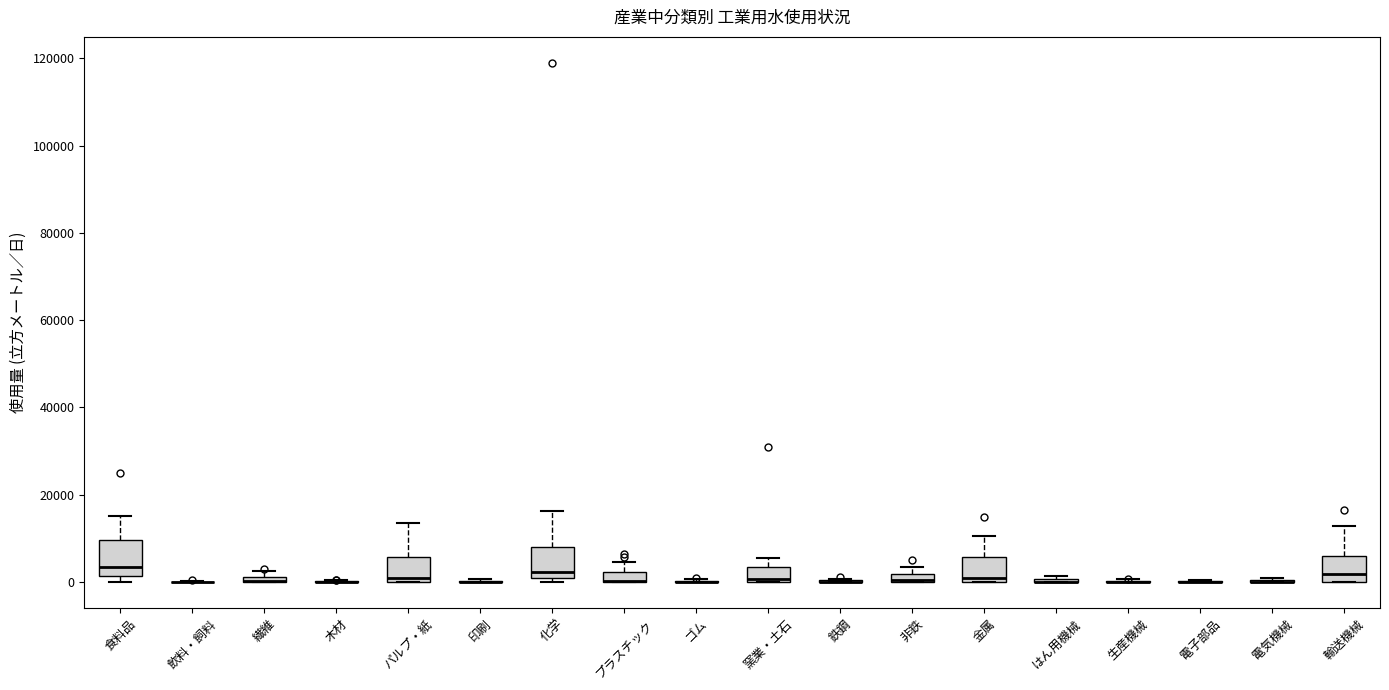

Where is the lower edge of the box for 輸送機械 on the y-axis? The values are not printed on the chart, so give them approximately, as read against the axis.

0